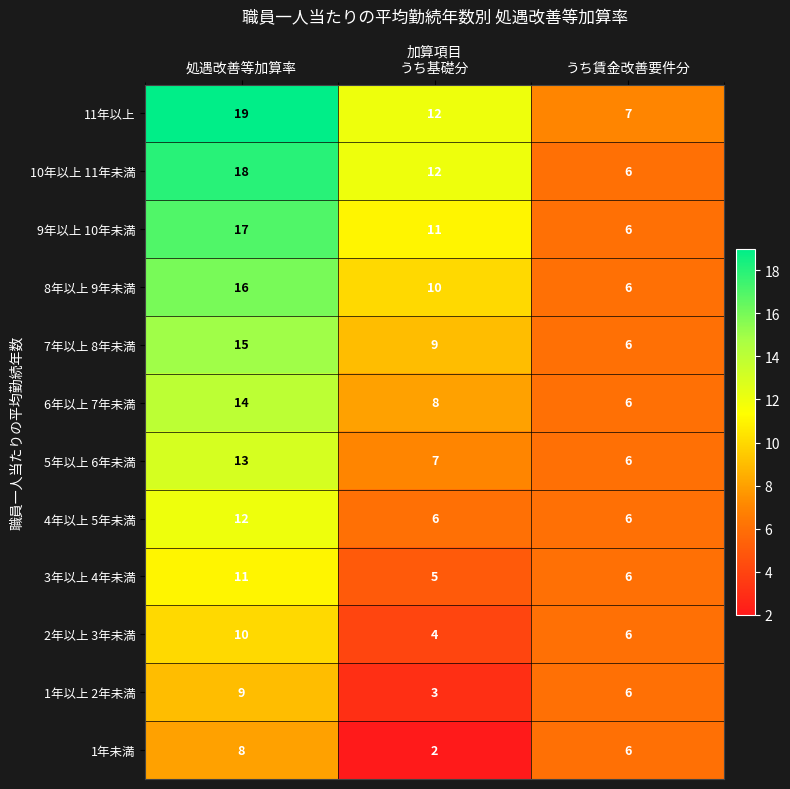

What is the sum of the 5年以上 6年未満 values at うち賃金改善要件分 and うち基礎分?

13